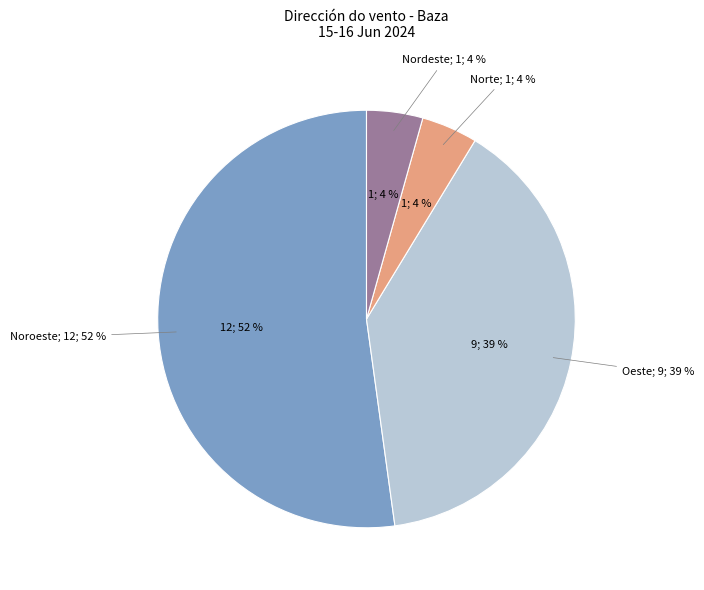

True or false: Nordeste accounts for 4% of the total.

True